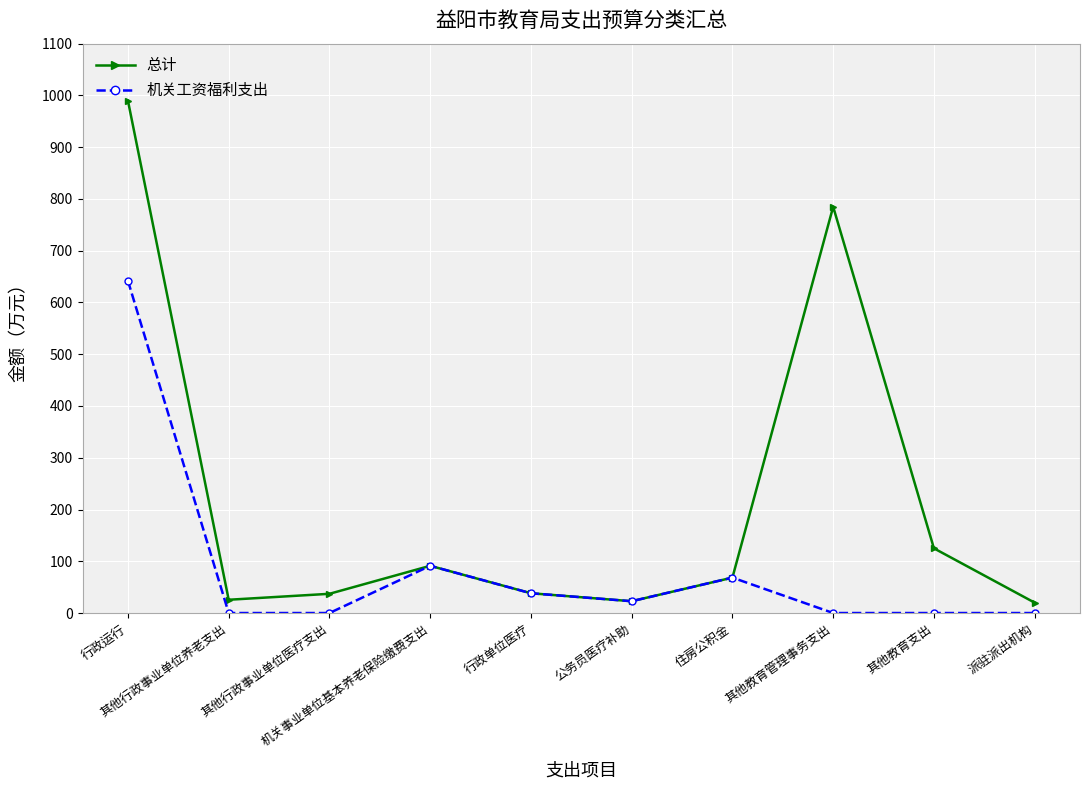

What is the sum of the 机关工资福利支出 values at 机关事业单位基本养老保险缴费支出 and 其他行政事业单位养老支出?

91.2